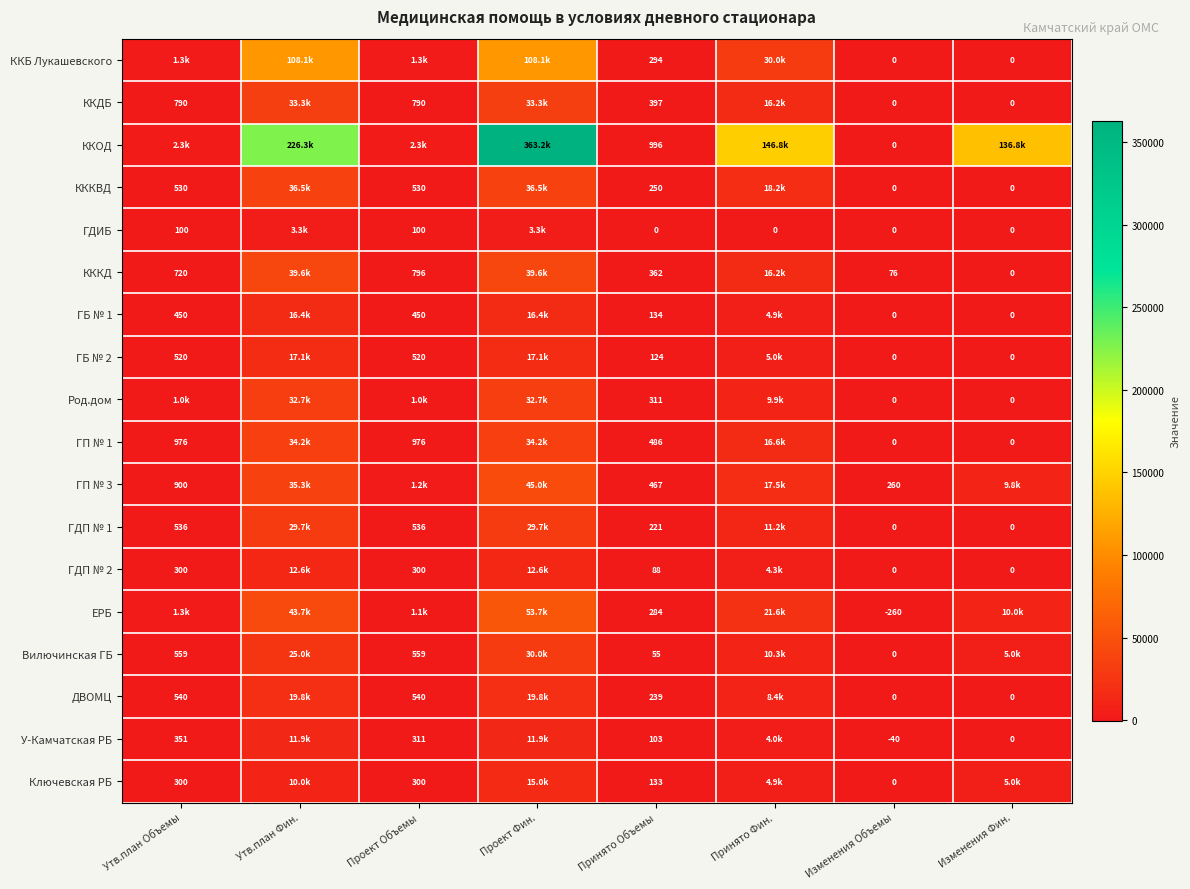

What is the difference between the ЕРБ values at Утв.план Объемы and Изменения Объемы?

1579.0